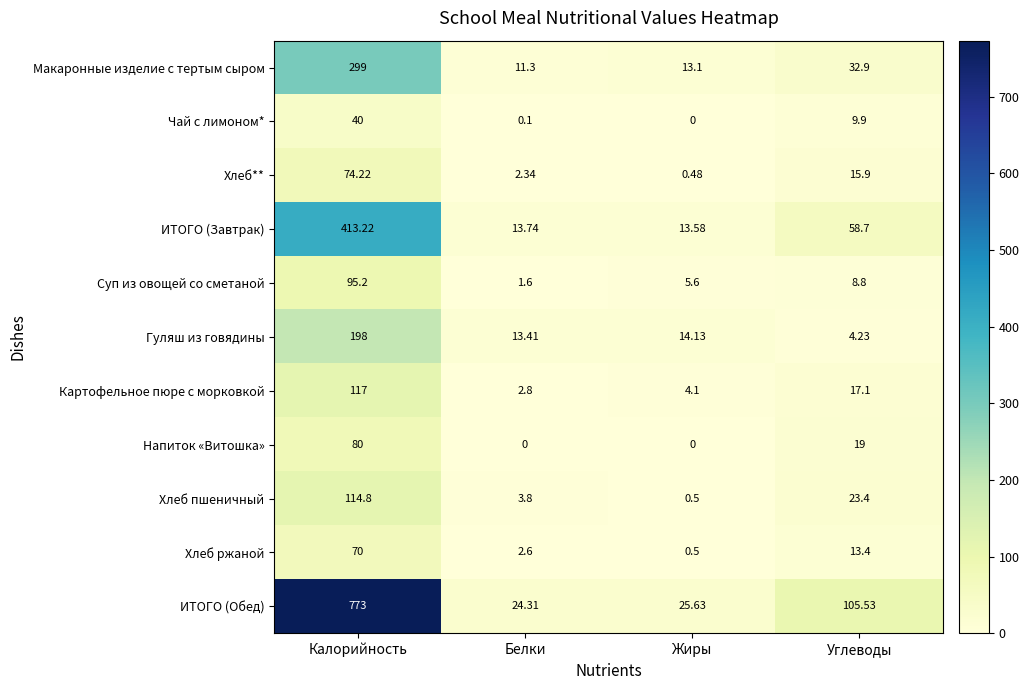

What is the spread (max minus min) of values at Белки?

24.3